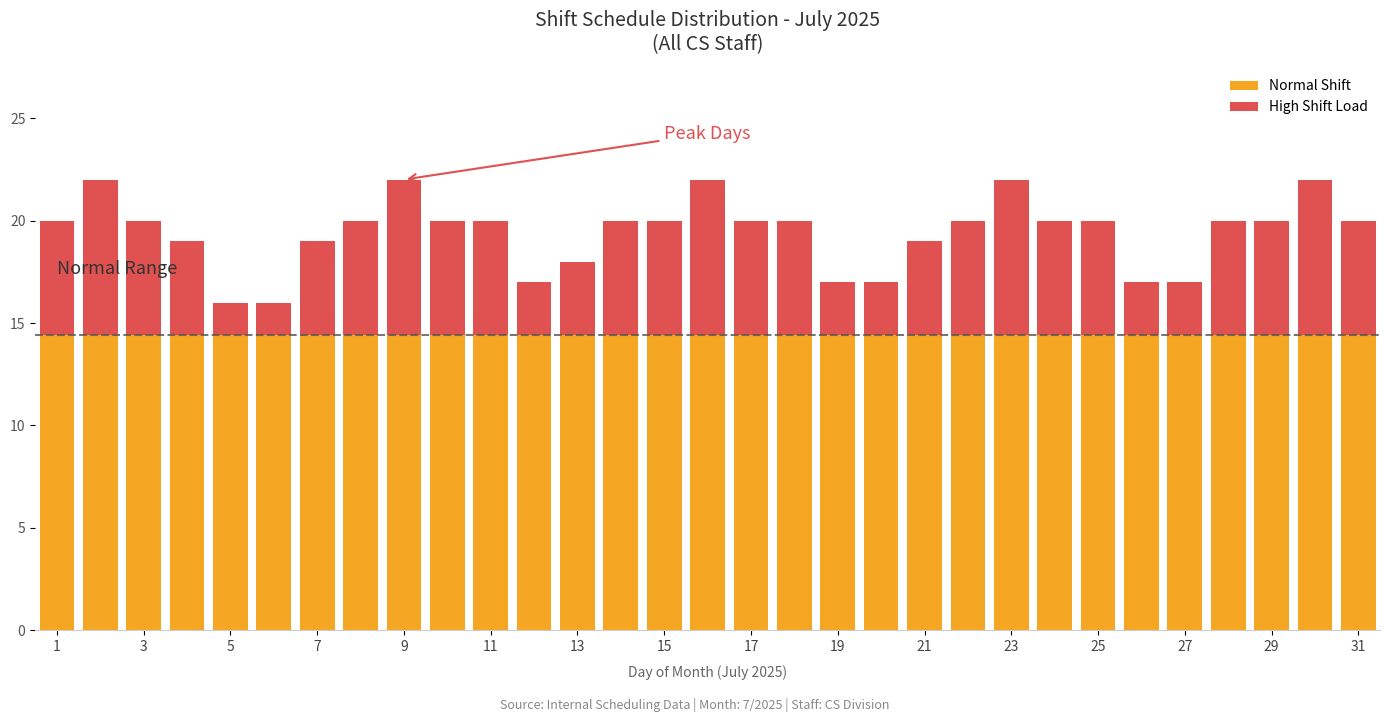

What is the average value of the Normal Shift series?

14.4